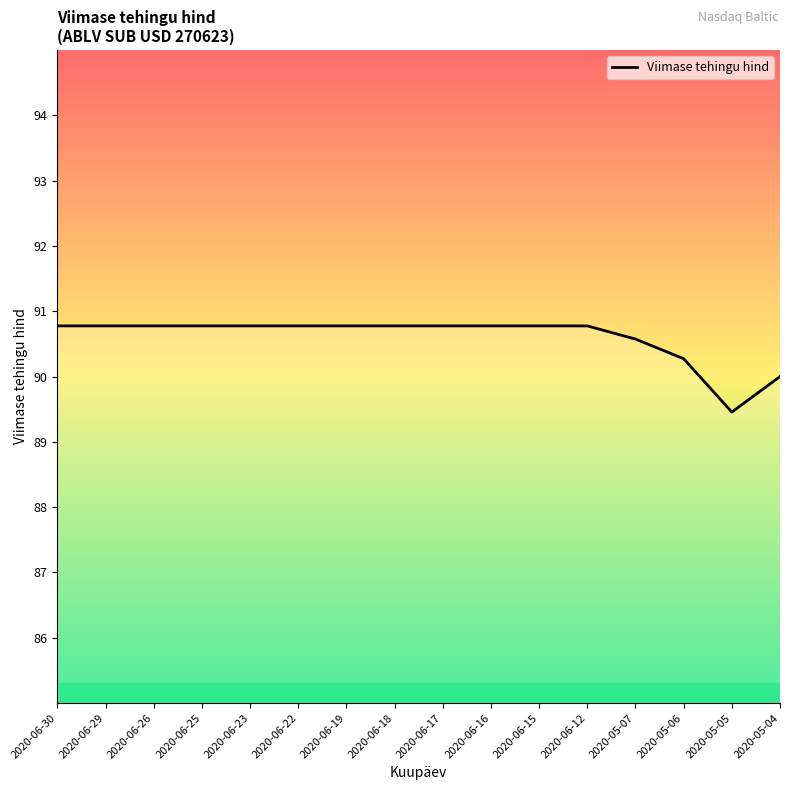

What is the greatest value displayed?

90.8